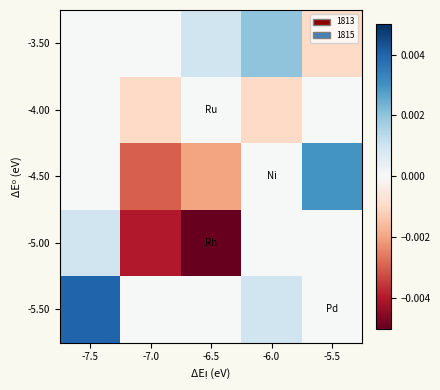

Reading left to right, list all the values displayed in this chart.

-5.50: -7.5=0.0	-7.0=0.0	-6.5=0.0	-6.0=0.0	-5.5=0.0
-5.00: -7.5=0.0	-7.0=-0.0	-6.5=-0.0	-6.0=0.0	-5.5=0.0
-4.50: -7.5=0.0	-7.0=-0.0	-6.5=-0.0	-6.0=0.0	-5.5=0.0
-4.00: -7.5=0.0	-7.0=-0.0	-6.5=0.0	-6.0=-0.0	-5.5=0.0
-3.50: -7.5=0.0	-7.0=0.0	-6.5=0.0	-6.0=0.0	-5.5=-0.0